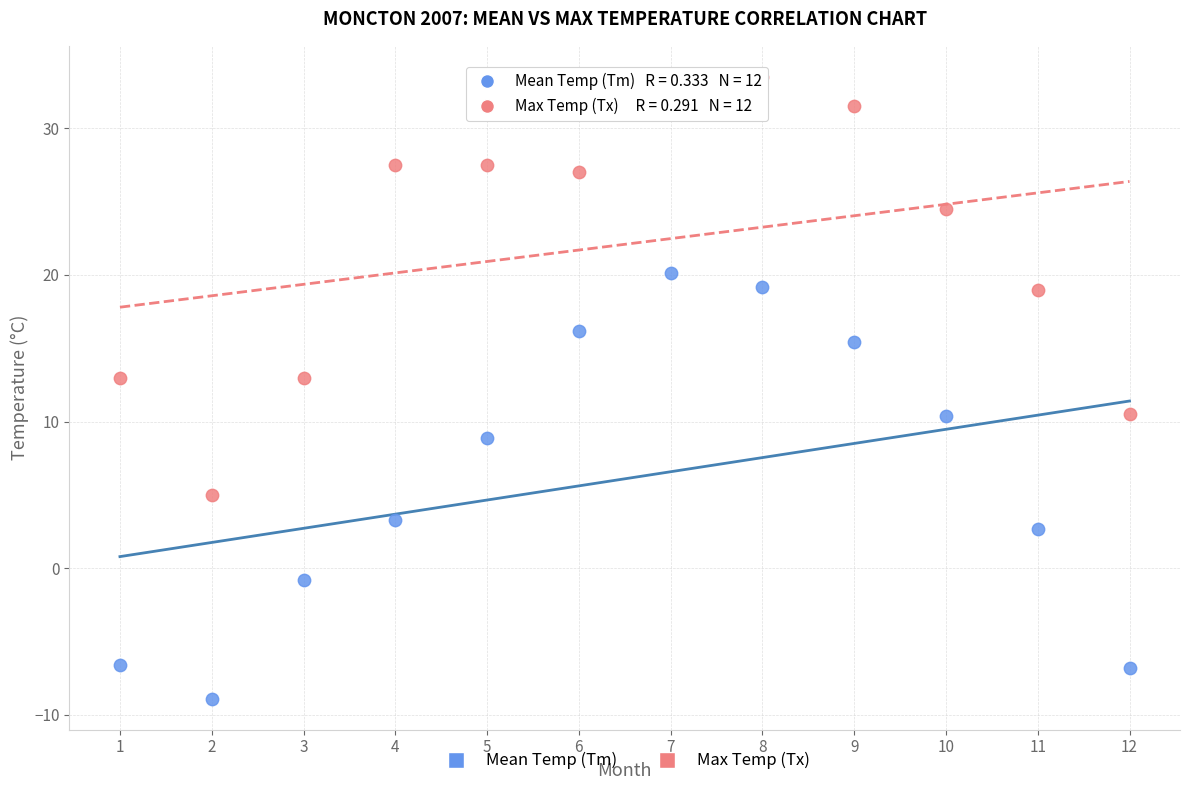

Which series has the largest Y range (max minus min)?

Mean Temp (Tm)